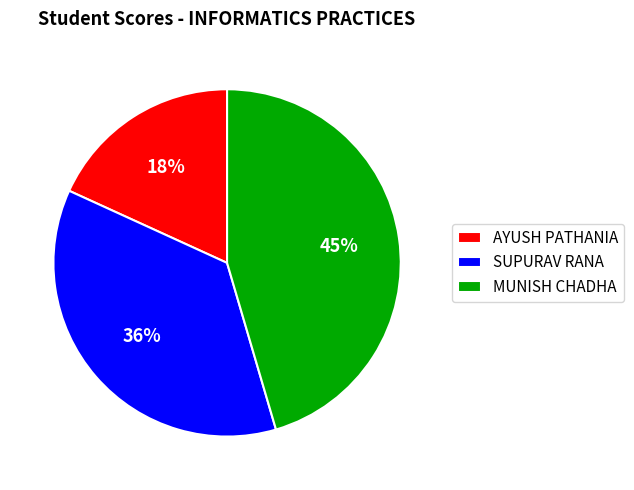

Between AYUSH PATHANIA and MUNISH CHADHA, which is larger?

MUNISH CHADHA